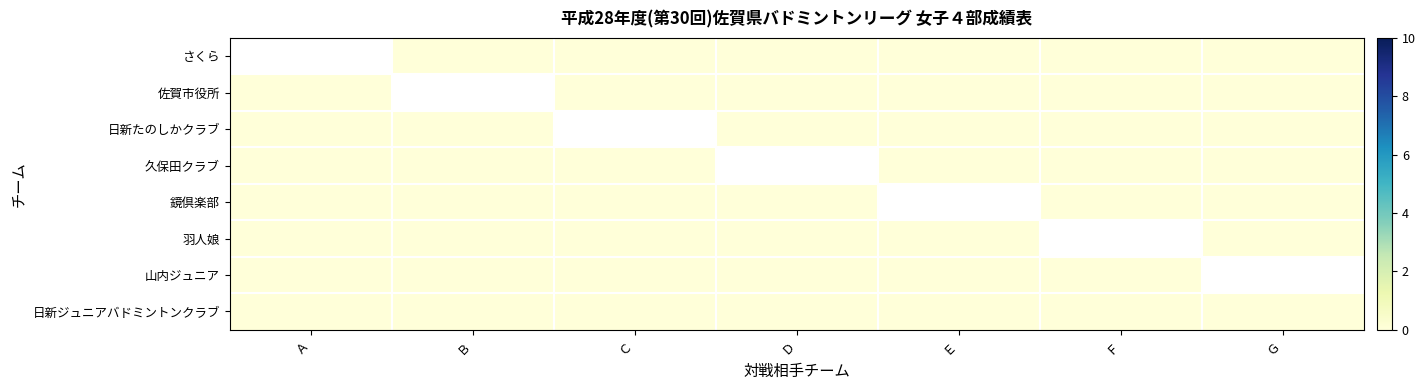

Rank the categories by 日新ジュニアバドミントンクラブ value from lowest to highest.

Ａ, Ｂ, Ｃ, Ｄ, Ｅ, Ｆ, Ｇ